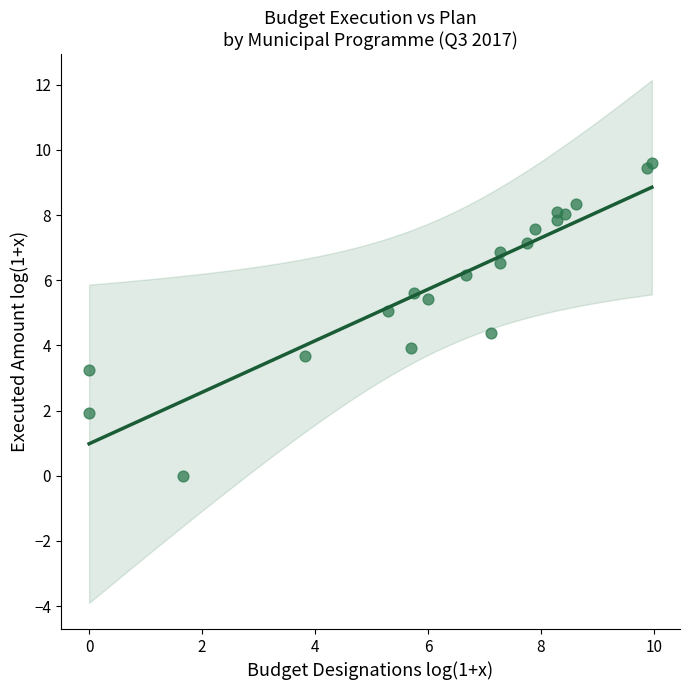

What is the range of X values (max minus min)?

10.0